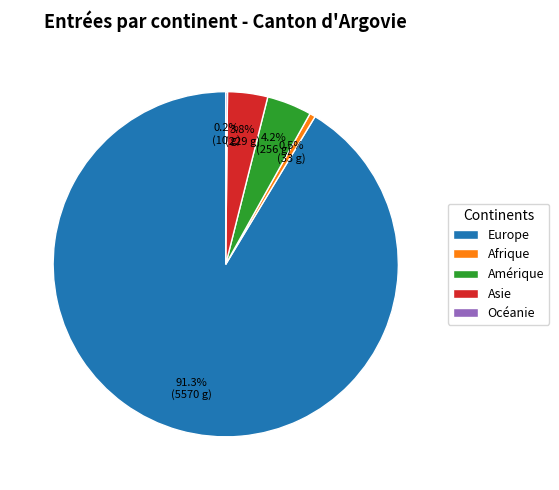

Approximately how many times larger is the value at Amérique compared to Afrique?

7.8